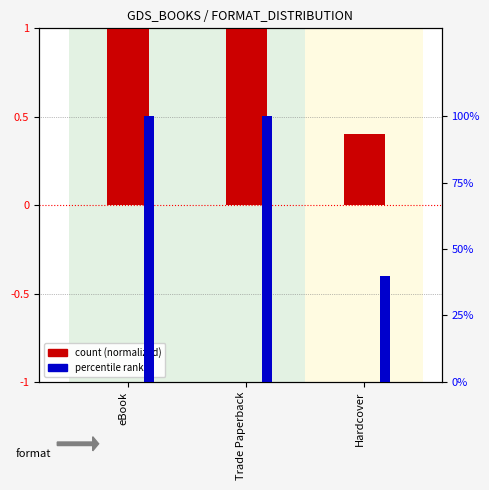

Does the chart contain any negative values?

No